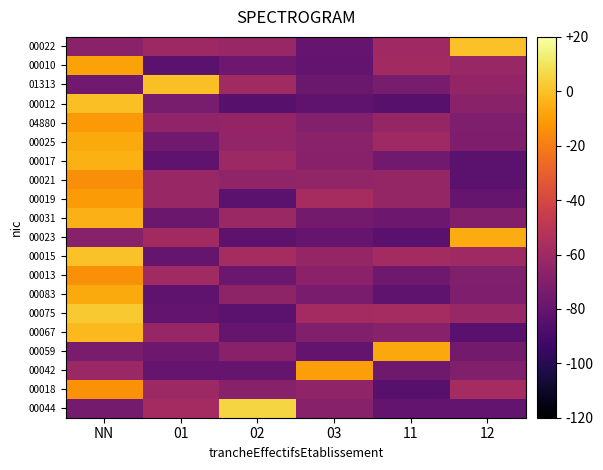

Reading left to right, extract all data points from this chart.

00044: NN=0.1	01=0.4	02=1.3	03=0.2	11=0.1	12=0.1
00018: NN=1.0	01=0.3	02=0.2	03=0.3	11=0.0	12=0.4
00042: NN=0.3	01=0.1	02=0.1	03=1.1	11=0.1	12=0.2
00059: NN=0.2	01=0.1	02=0.2	03=0.1	11=1.1	12=0.1
00067: NN=1.2	01=0.3	02=0.1	03=0.2	11=0.2	12=0.0
00075: NN=1.2	01=0.1	02=0.0	03=0.4	11=0.4	12=0.3
00083: NN=1.1	01=0.0	02=0.3	03=0.2	11=0.0	12=0.2
00013: NN=1.0	01=0.4	02=0.1	03=0.3	11=0.1	12=0.2
00015: NN=1.2	01=0.1	02=0.4	03=0.3	11=0.4	12=0.4
00023: NN=0.2	01=0.4	02=0.0	03=0.1	11=0.0	12=1.1
00031: NN=1.2	01=0.1	02=0.3	03=0.1	11=0.1	12=0.2
00019: NN=1.1	01=0.3	02=0.0	03=0.4	11=0.3	12=0.1
00021: NN=1.0	01=0.3	02=0.3	03=0.3	11=0.3	12=0.0
00017: NN=1.1	01=0.0	02=0.3	03=0.2	11=0.1	12=0.0
00025: NN=1.1	01=0.1	02=0.3	03=0.3	11=0.4	12=0.2
04880: NN=1.0	01=0.3	02=0.3	03=0.2	11=0.3	12=0.2
00012: NN=1.2	01=0.2	02=0.0	03=0.0	11=0.0	12=0.3
01313: NN=0.1	01=1.2	02=0.4	03=0.1	11=0.2	12=0.3
00010: NN=1.1	01=0.0	02=0.1	03=0.1	11=0.4	12=0.3
00022: NN=0.3	01=0.3	02=0.3	03=0.1	11=0.4	12=1.2